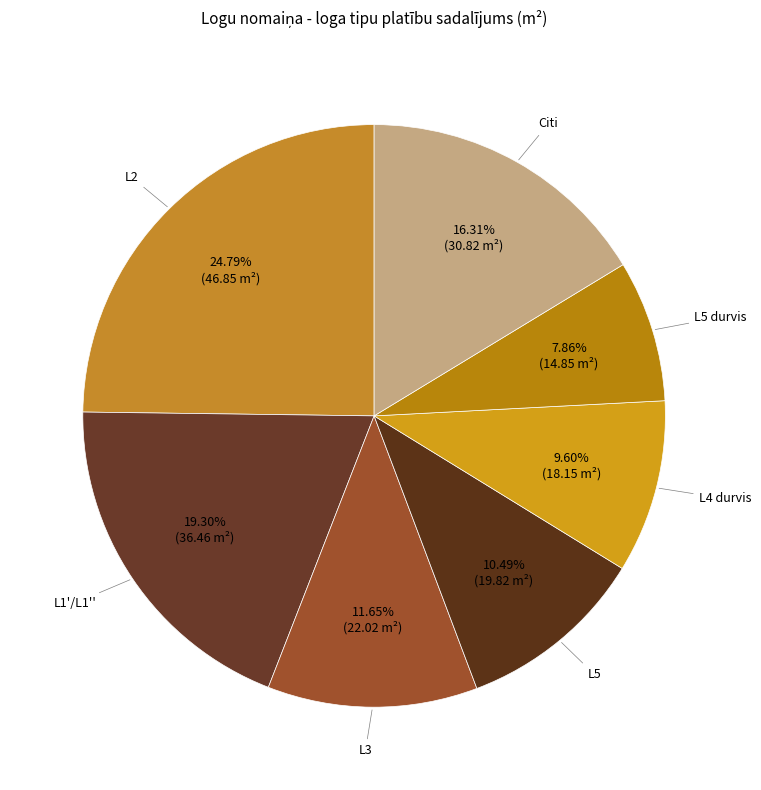

To the nearest percent, what is the difference between the largest and smallest slice percentages?

17%